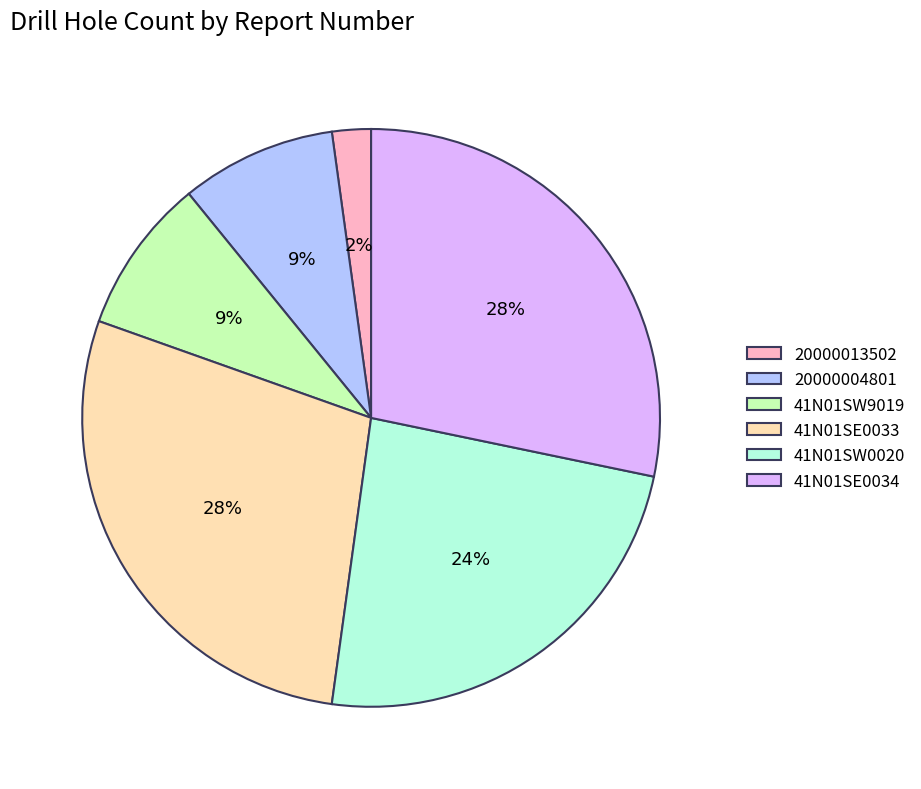

The 41N01SW9019 slice represents 1% of the pie. True or false?

False